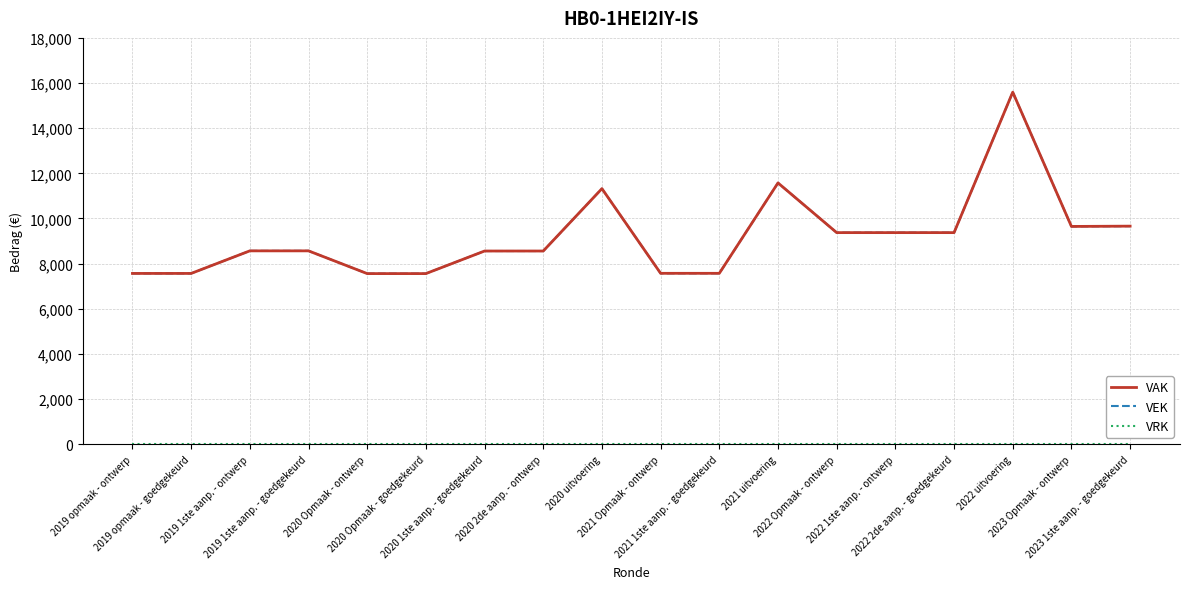

Between 2019 opmaak - goedgekeurd and 2020 Opmaak - ontwerp, which series saw the biggest shift?

VAK